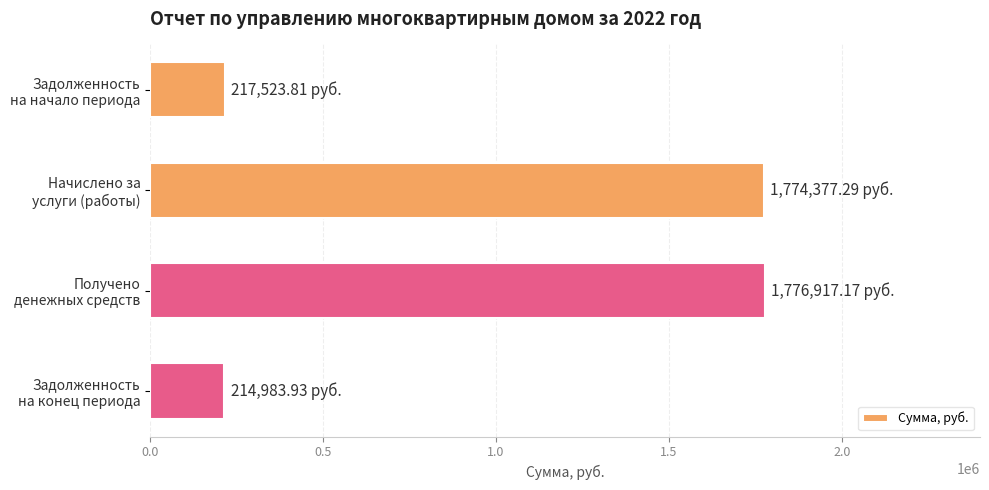

What is the average value?

995950.6